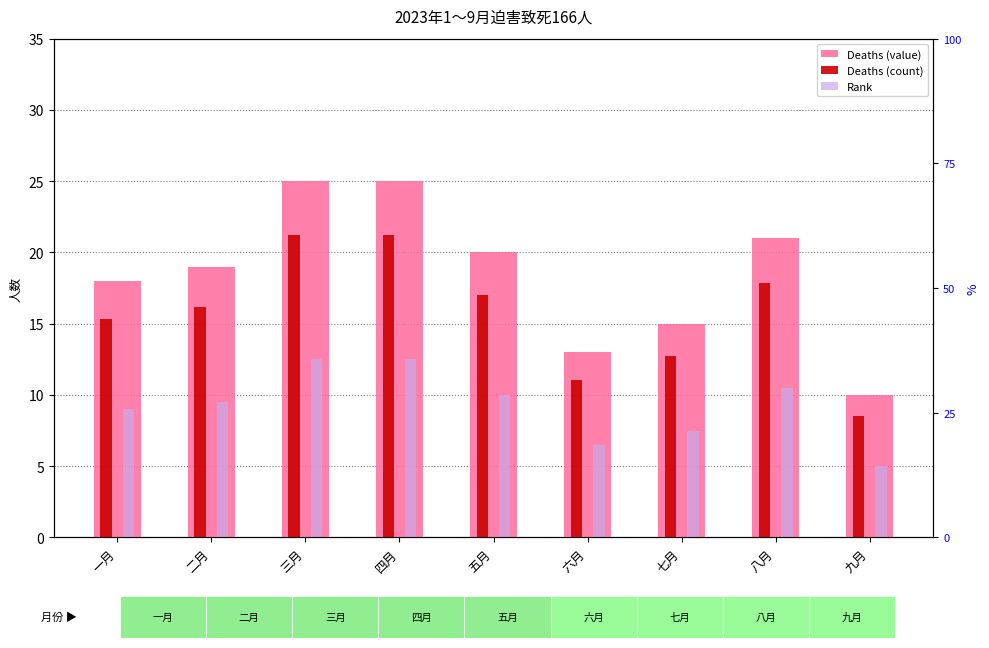

What is the label of the 1st bar from the left?

一月